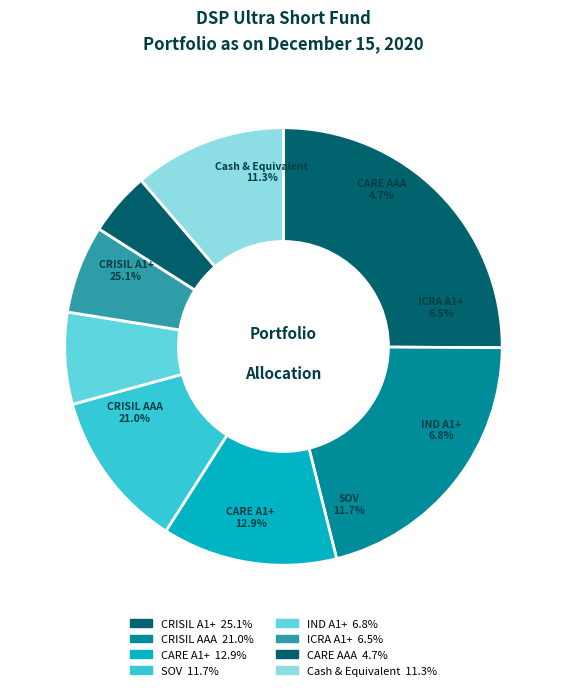

Combined, do Cash & Equivalent and CRISIL A1+ account for over 50%?

No